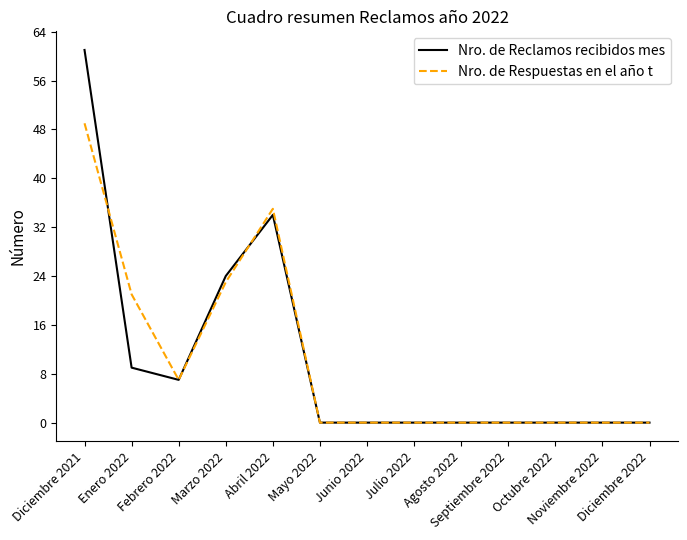

Reading left to right, transcribe all the data shown in this chart.

Nro. de Reclamos recibidos mes: Diciembre 2021=61	Enero 2022=9	Febrero 2022=7	Marzo 2022=24	Abril 2022=34	Mayo 2022=0	Junio 2022=0	Julio 2022=0	Agosto 2022=0	Septiembre 2022=0	Octubre 2022=0	Noviembre 2022=0	Diciembre 2022=0
Nro. de Respuestas en el año t: Diciembre 2021=49	Enero 2022=21	Febrero 2022=7	Marzo 2022=23	Abril 2022=35	Mayo 2022=0	Junio 2022=0	Julio 2022=0	Agosto 2022=0	Septiembre 2022=0	Octubre 2022=0	Noviembre 2022=0	Diciembre 2022=0